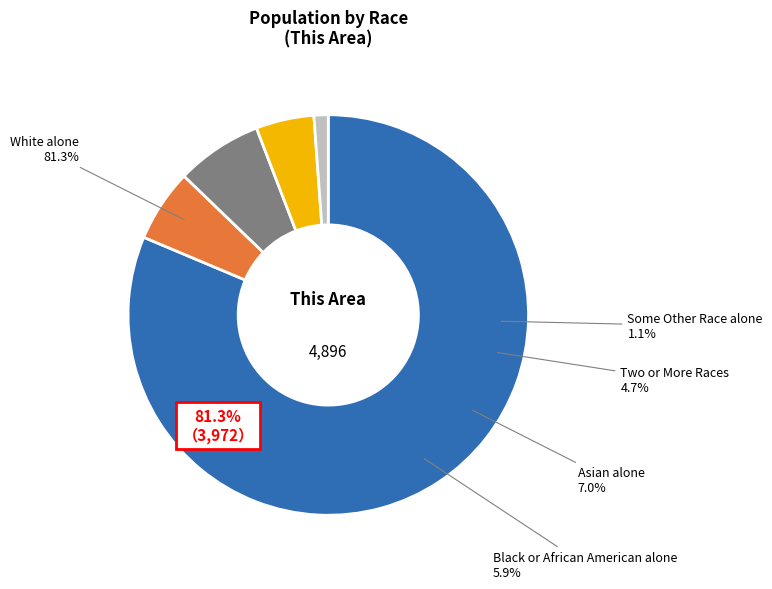

To the nearest percent, what is the difference between the Black or African American alone and Asian alone slice percentages?

1%